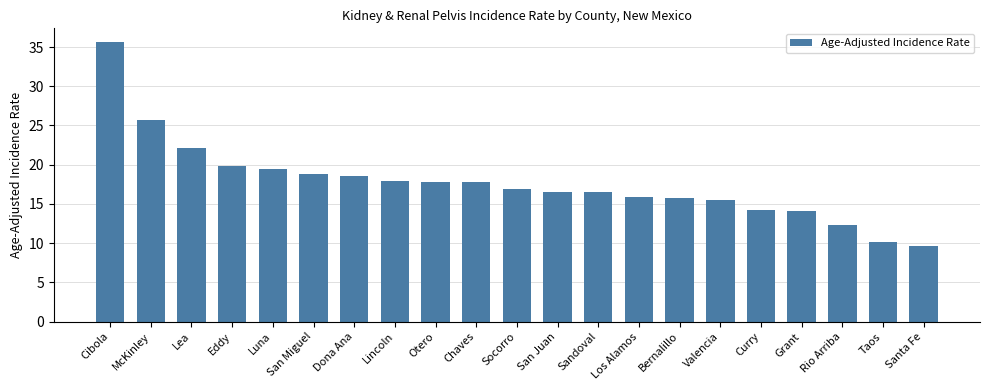

What is the value of the 14th bar from the left?

15.9